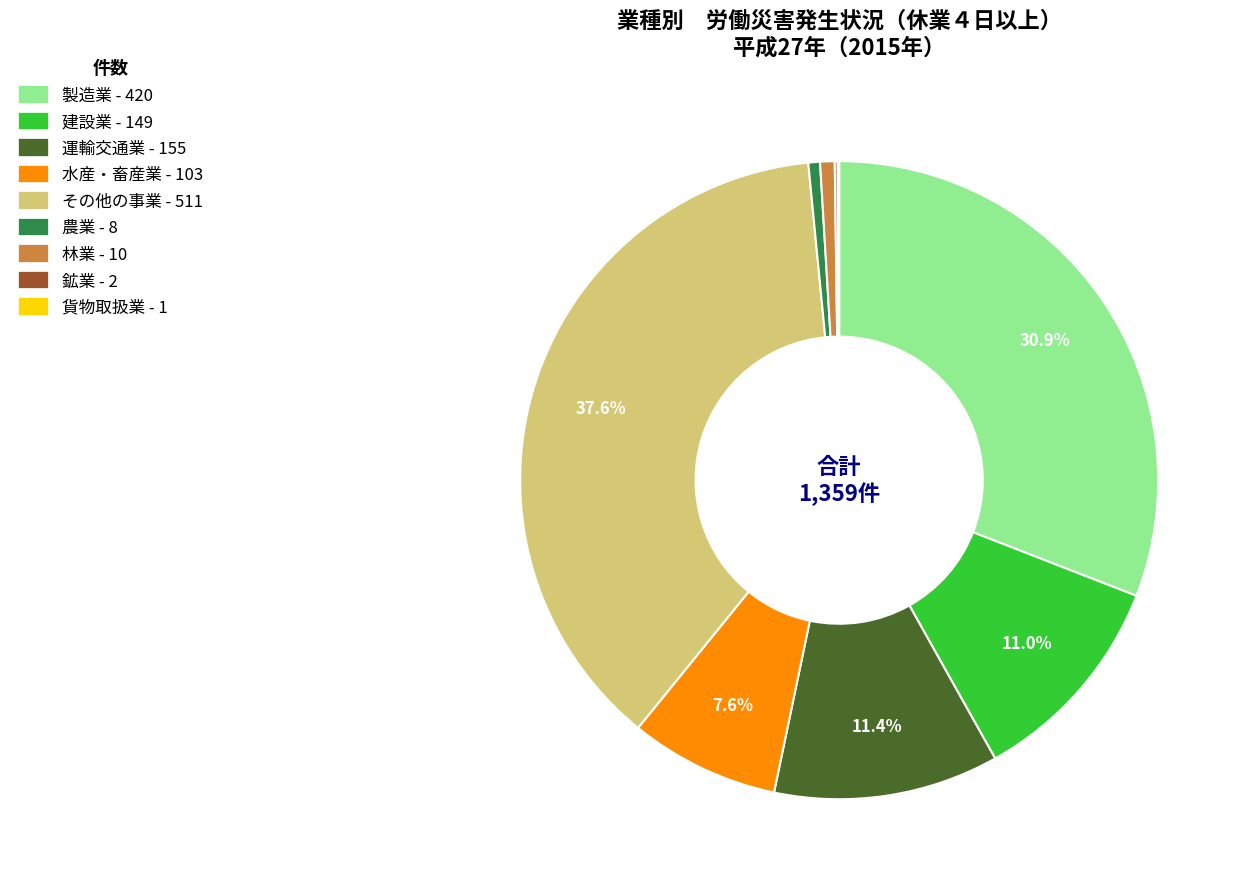

Does 建設業 represent more than half of the total?

No